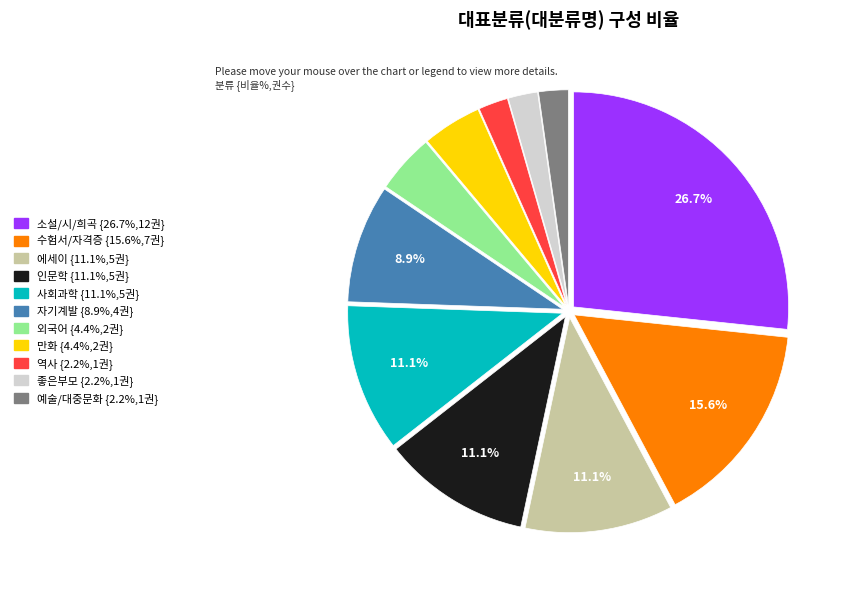

What is the ratio of the value at 수험서/자격증 {15.6%,7권} to the value at 외국어 {4.4%,2권}?

3.5